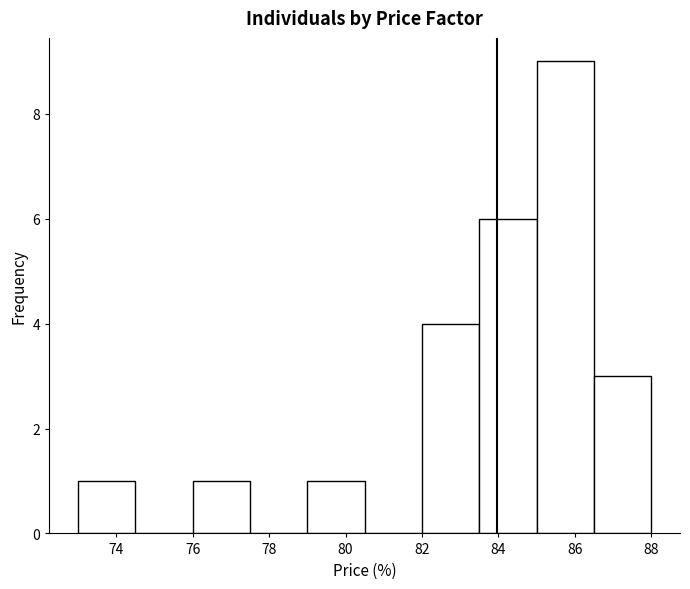

How tall is the bar that spans 85.0 to 86.5 on the x-axis? Neither the bar edges nor the heights are printed on the chart, so give them approximately, as read against the axes.

9